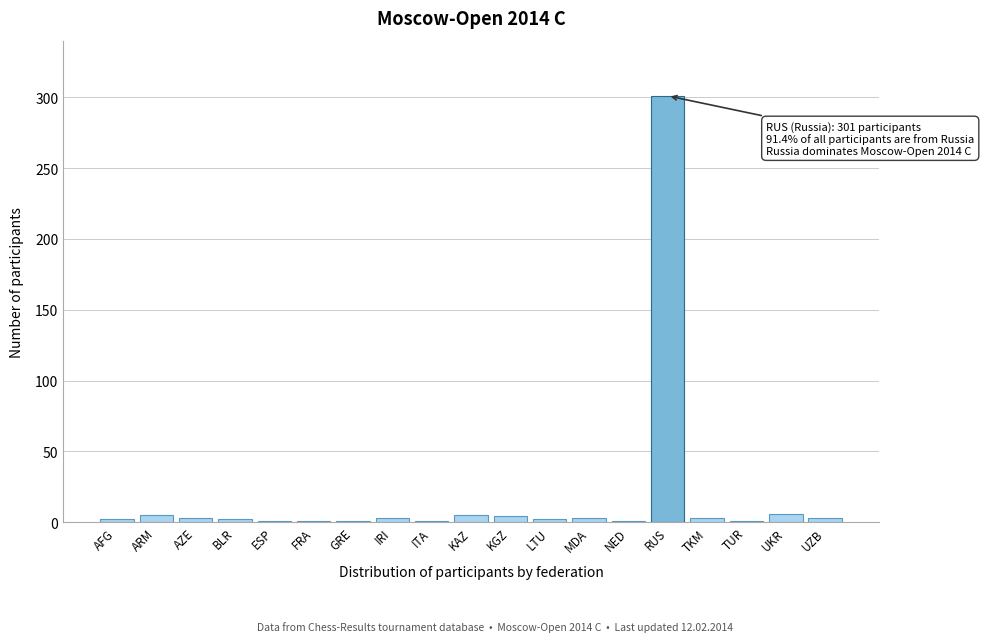

The chart shows a value of 301 at RUS. True or false?

True